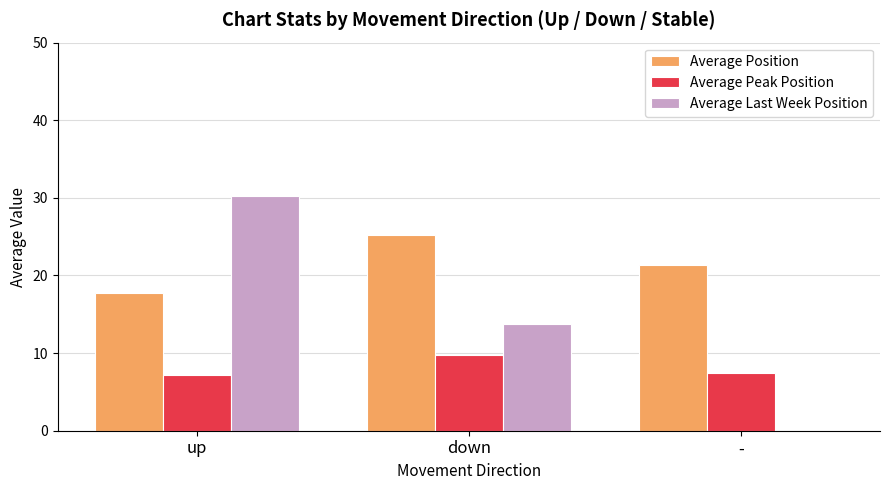

How many data points does each series have?

3